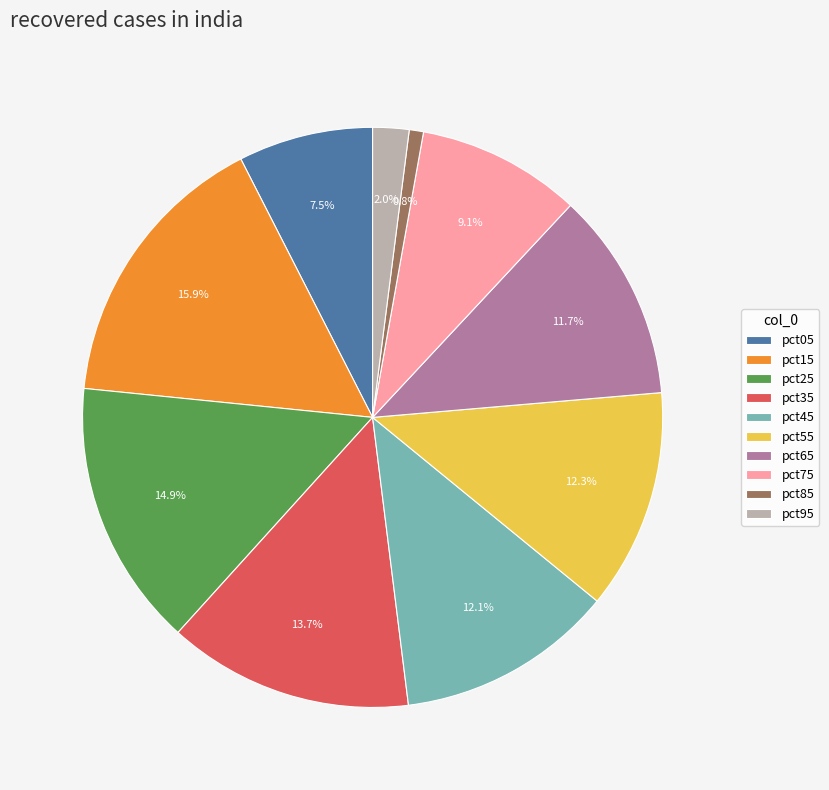

What percentage is NOT represented by pct45?

87.9%